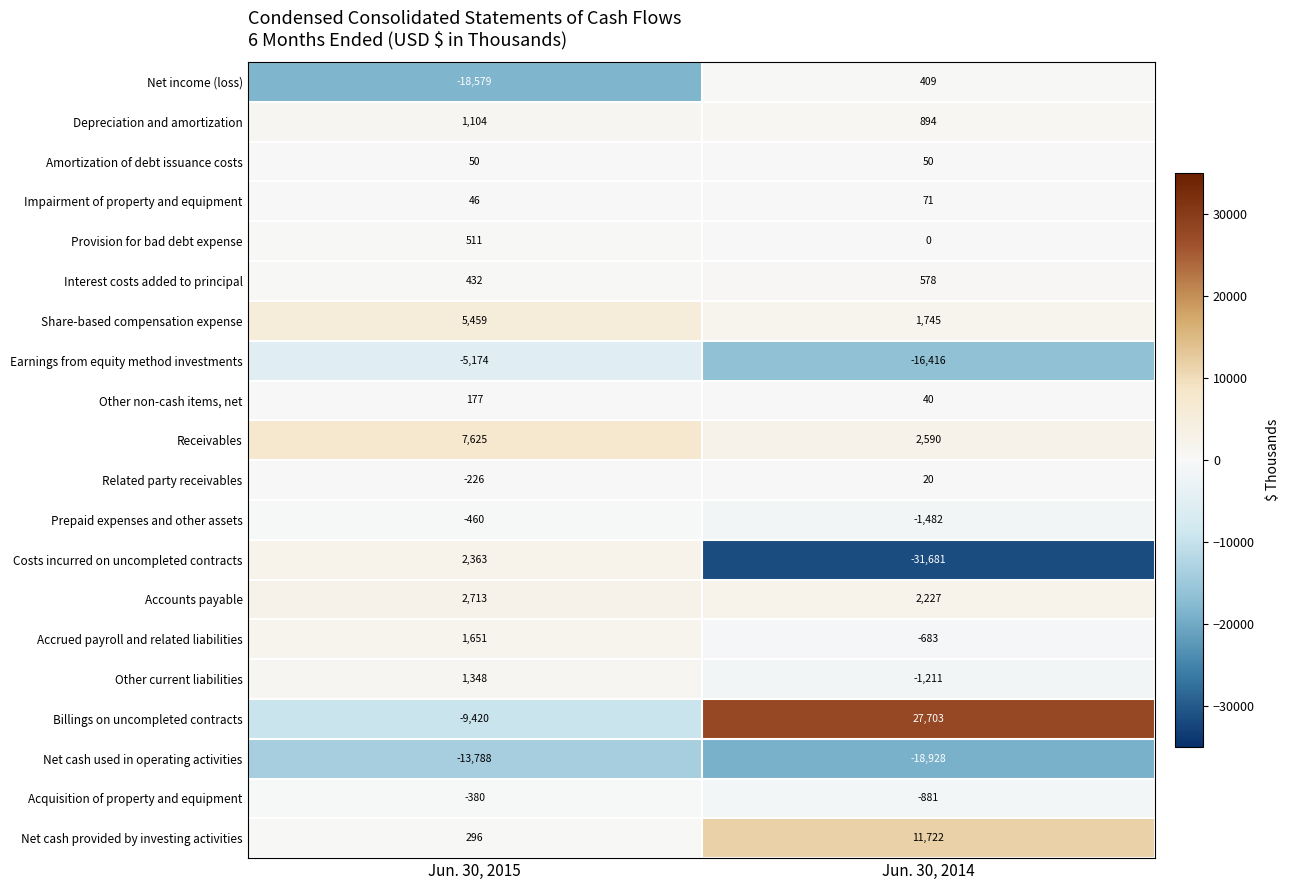

Is the value of Related party receivables at Jun. 30, 2014 greater than the value of Other non-cash items, net at Jun. 30, 2015?

No